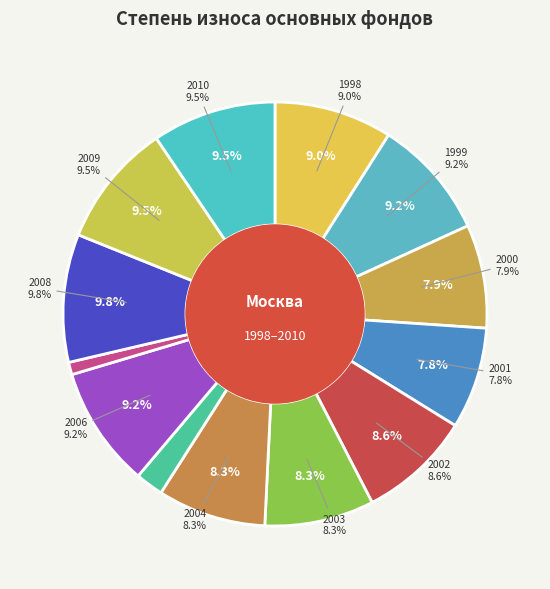

How many slices are in this pie chart?

13